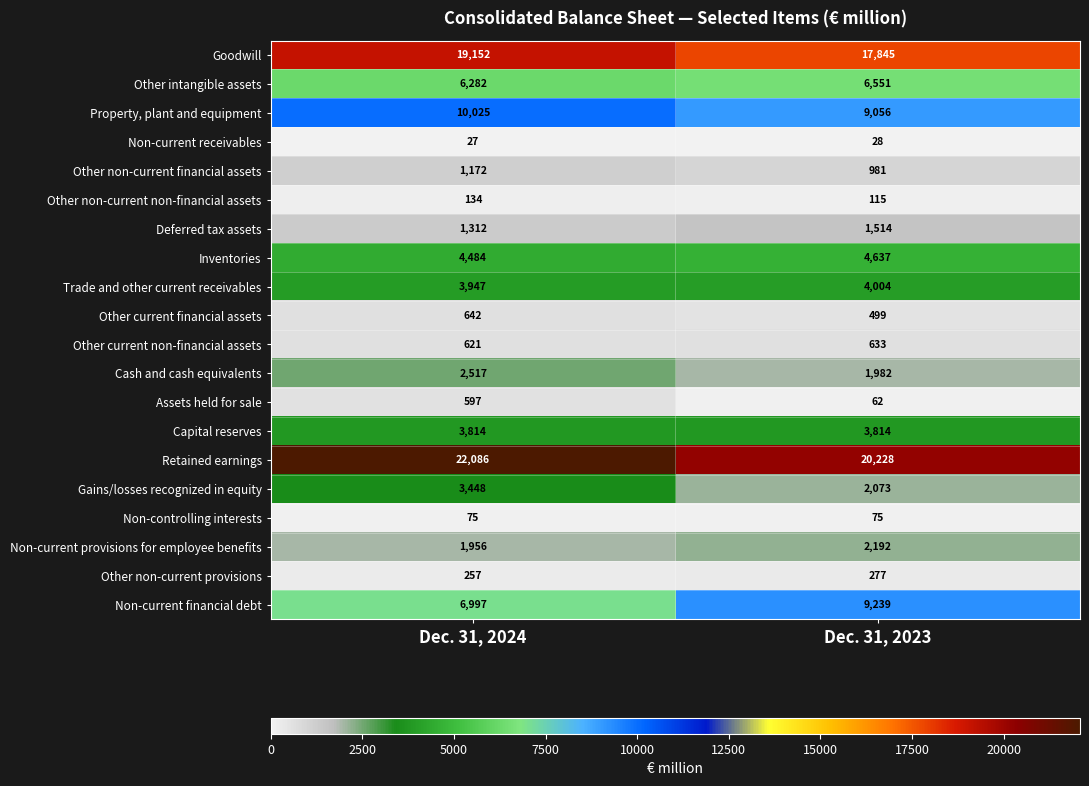

The value of Capital reserves at Dec. 31, 2024 is 2325. True or false?

False